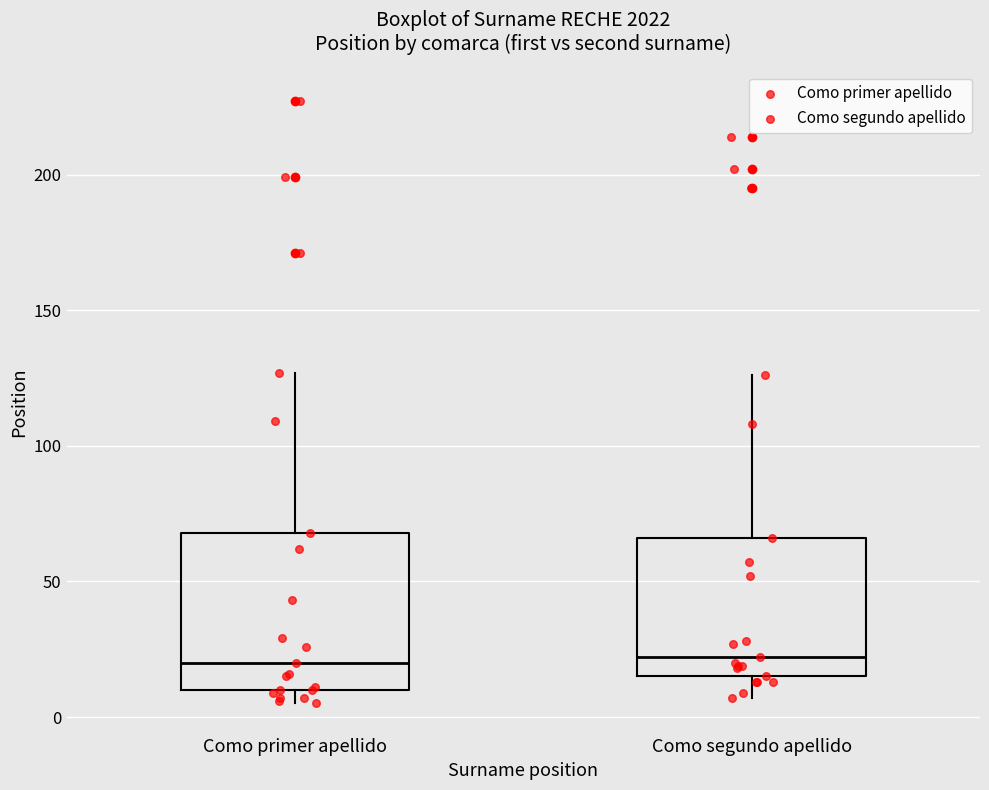

Reading left to right, read every box against the y-axis: the position of its median line, the range the box covers, and the ends of its whiskers. The values are not printed on the chart, so give them approximately, as read against the axis.

Como primer apellido: median 20, box 10 to 70, whiskers 5 to 125
Como segundo apellido: median 20, box 15 to 65, whiskers 5 to 125